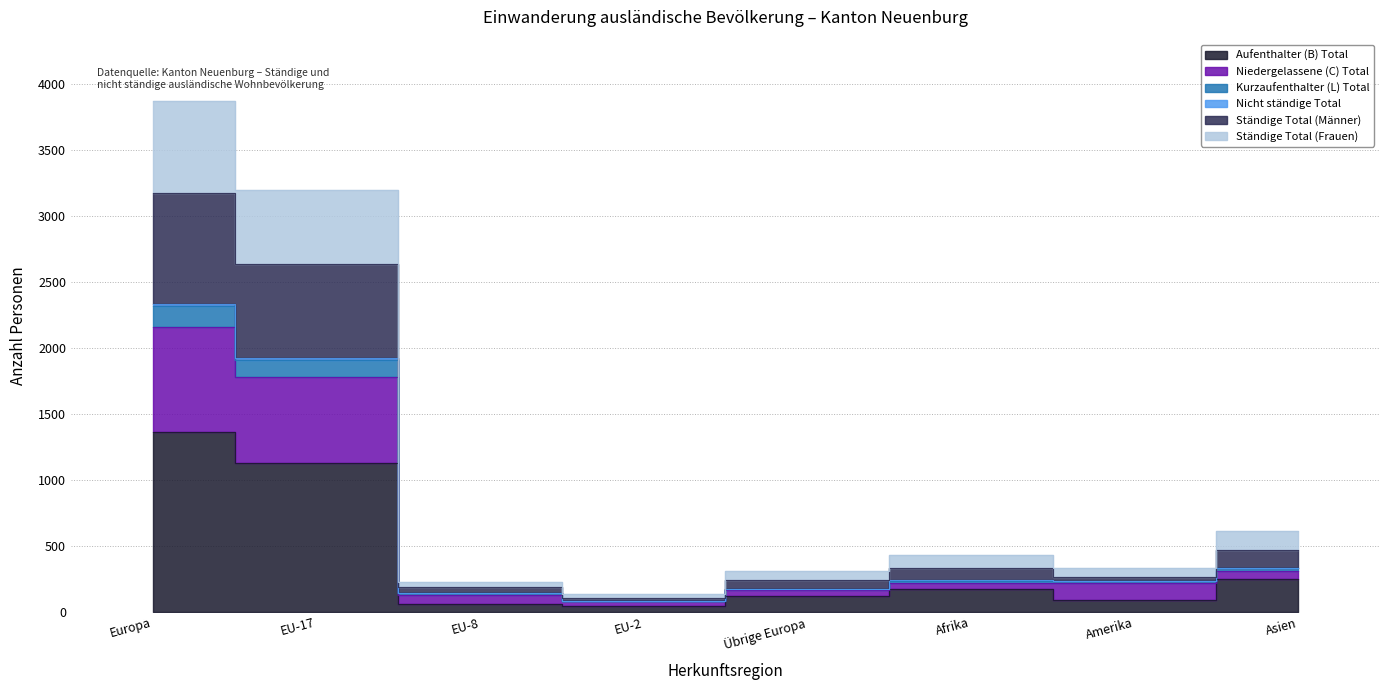

What is the spread (max minus min) of values at Übrige Europa?

186